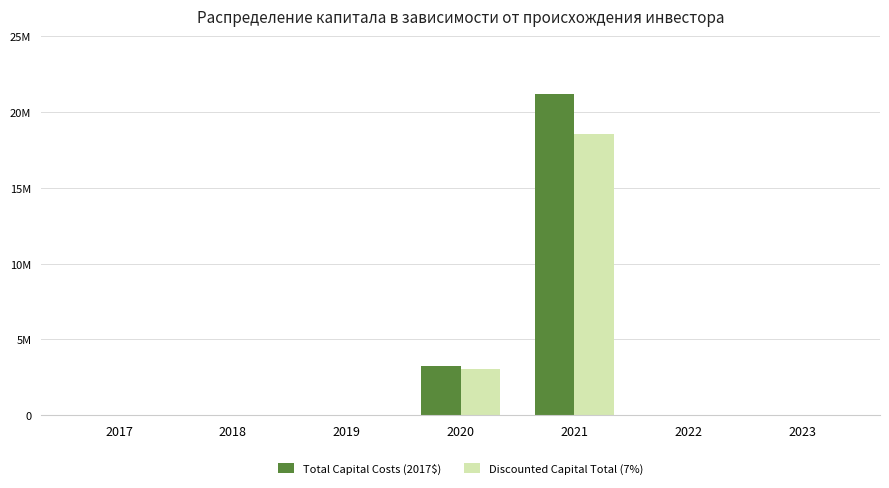

What is the average value of the Discounted Capital Total (7%) series?

3076120.4